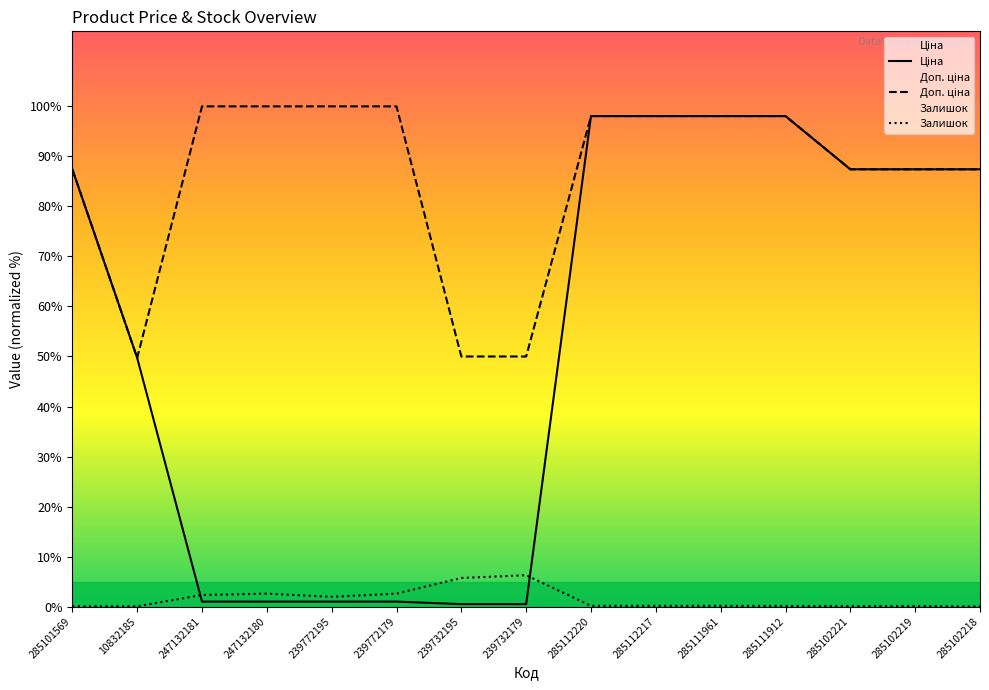

What is the total value across all series at 285102218?

174.9